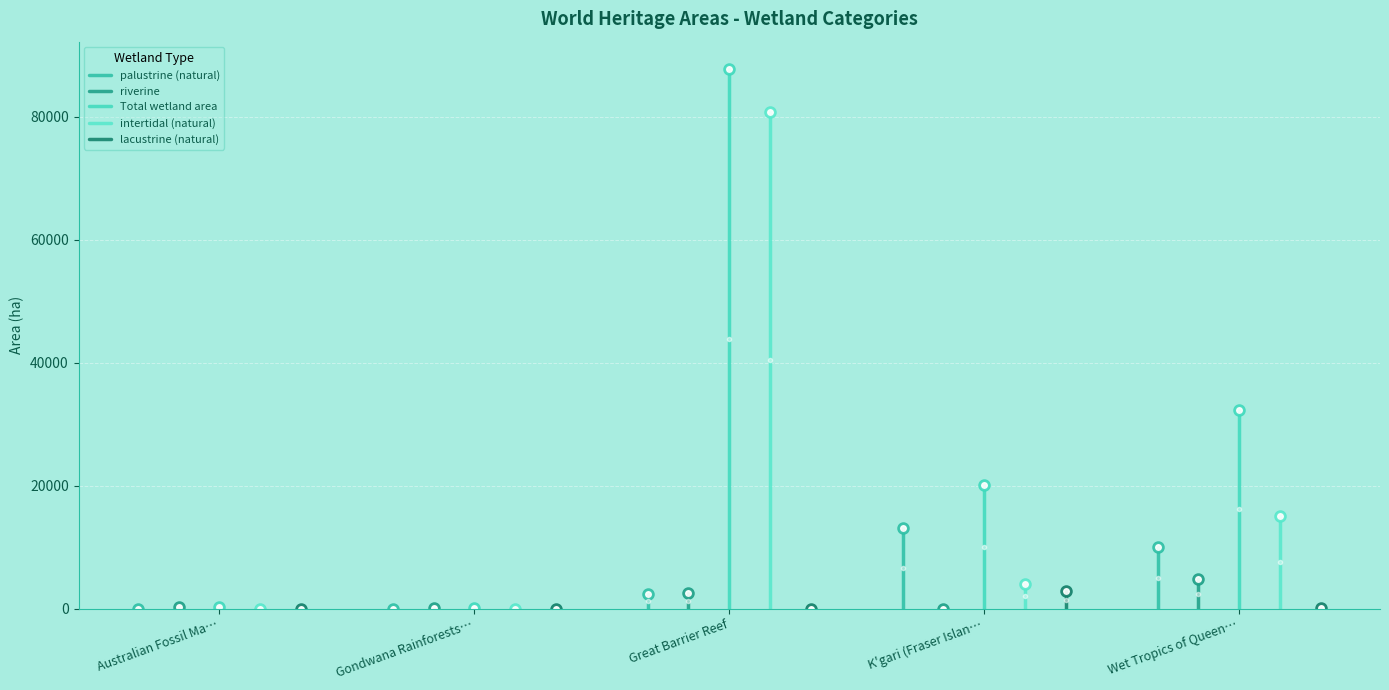

What is the total value across all series at Gondwana Rainforests…?

626